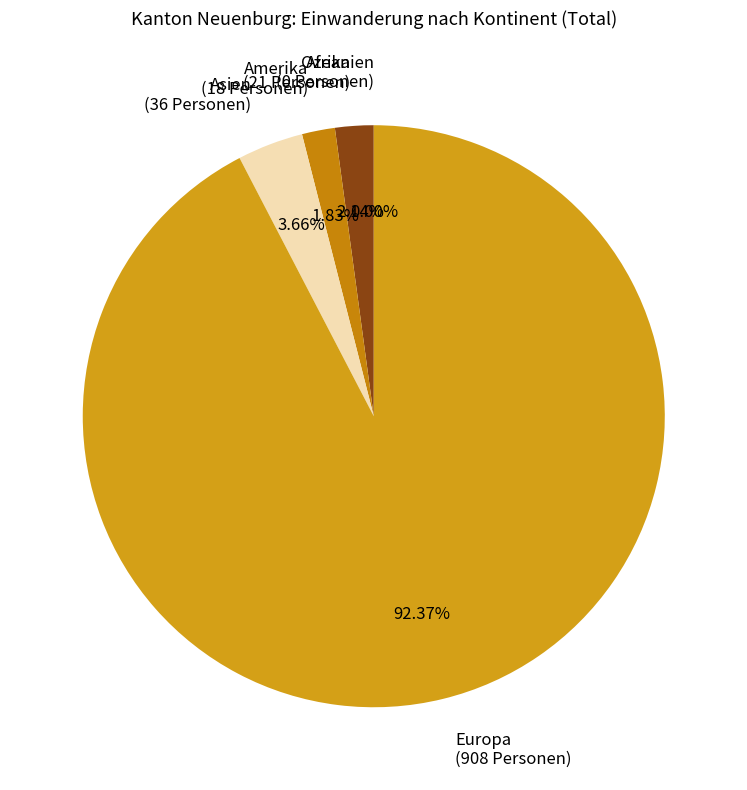

Is the sum of Ozeanien and Europa greater than half?

Yes